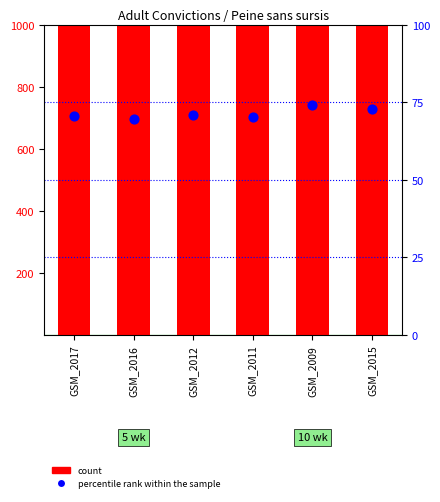

At which category is the sum across all series the highest?

GSM_2012